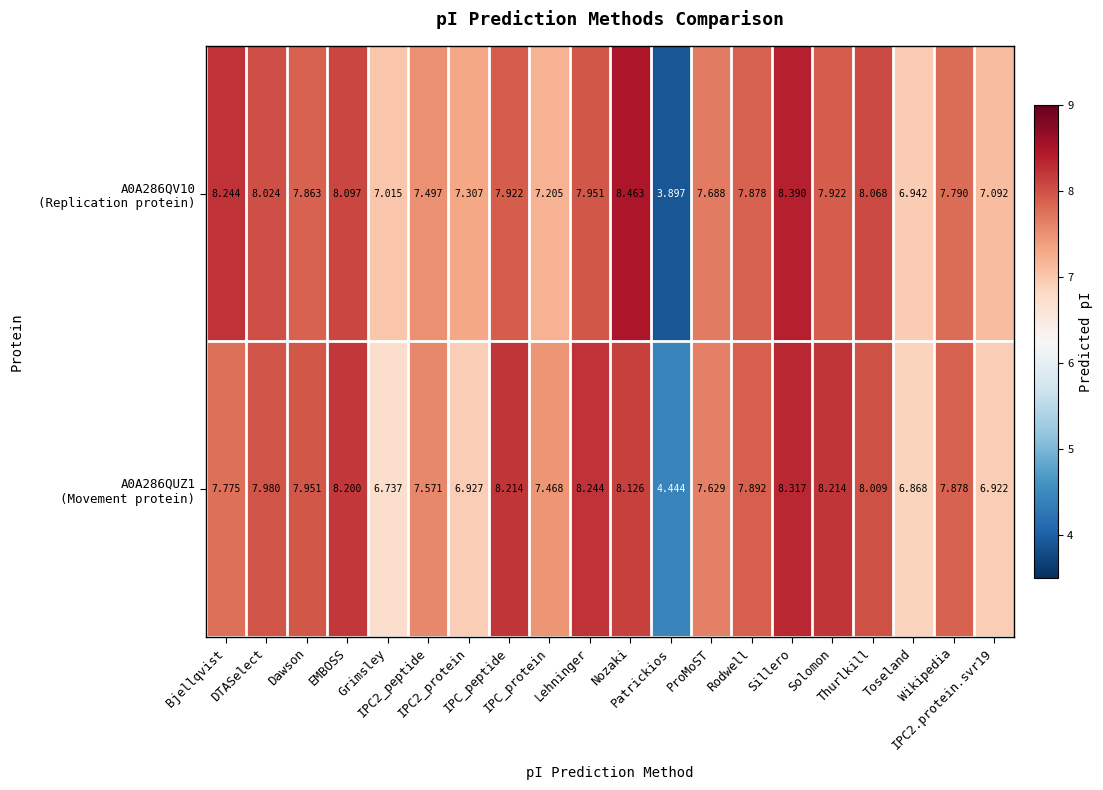

What is the minimum value shown in the chart?

3.9